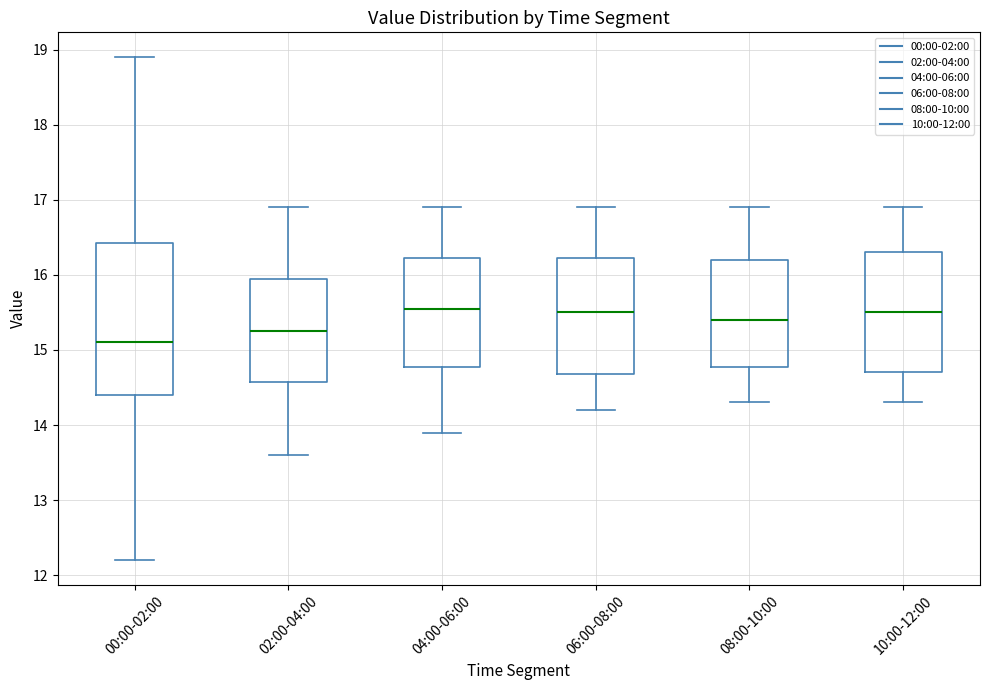

Where does the upper whisker of the box for 06:00-08:00 end on the y-axis? The values are not printed on the chart, so give them approximately, as read against the axis.

16.9